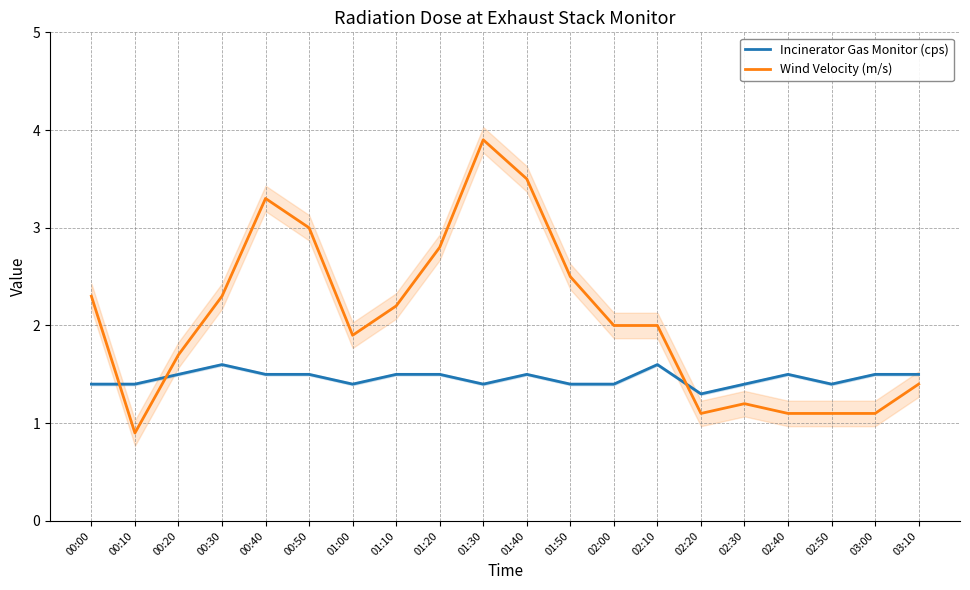

What is the spread (max minus min) of values at 01:40?

2.0